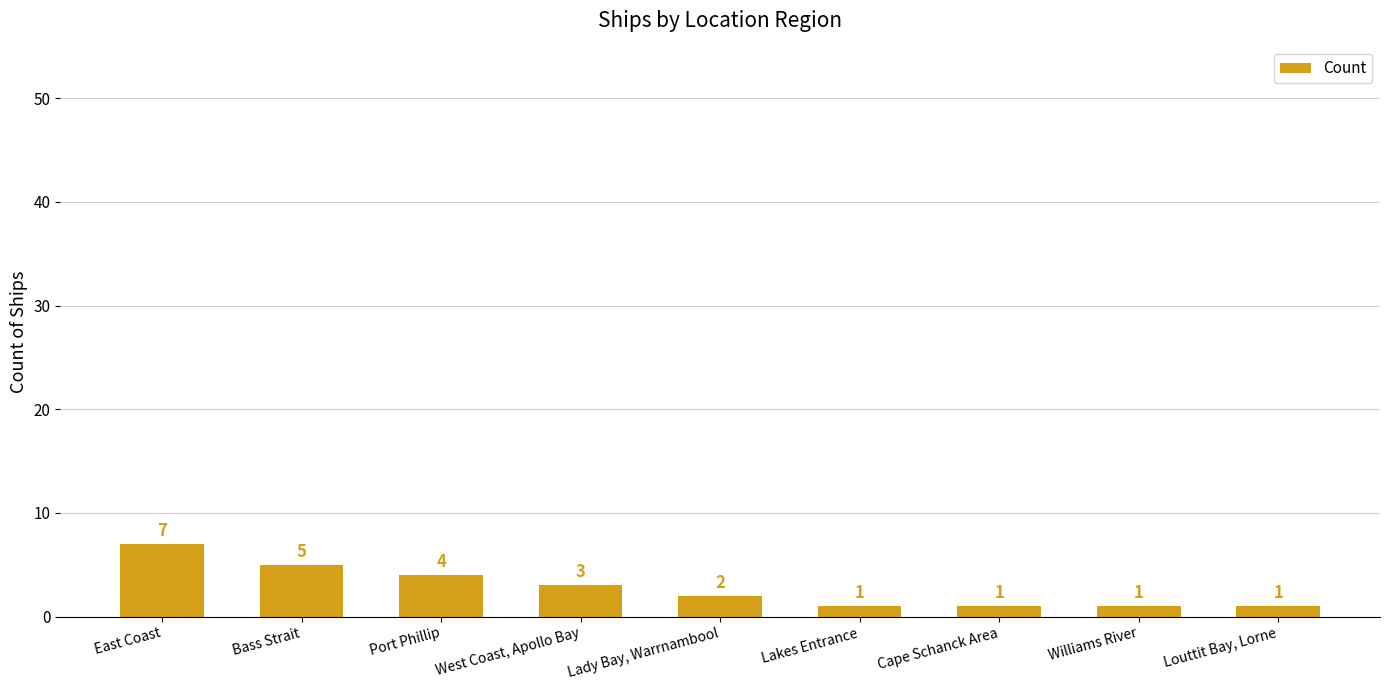

Are the bars horizontal?

No